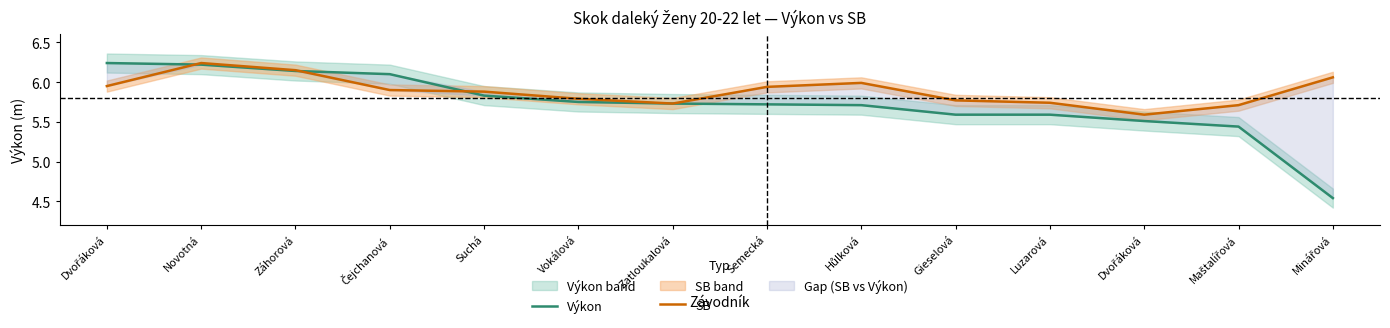

What is the value of the Výkon point at the 10th from the left?

5.6